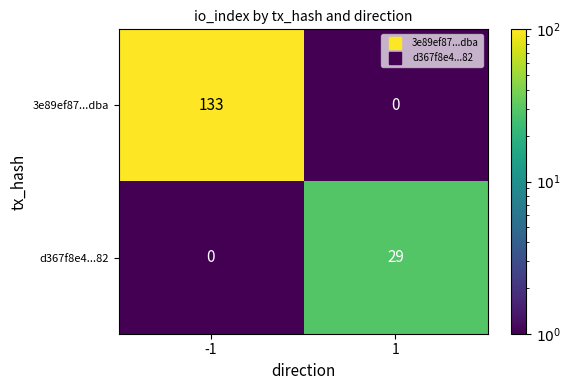

What is the smallest value displayed?

0